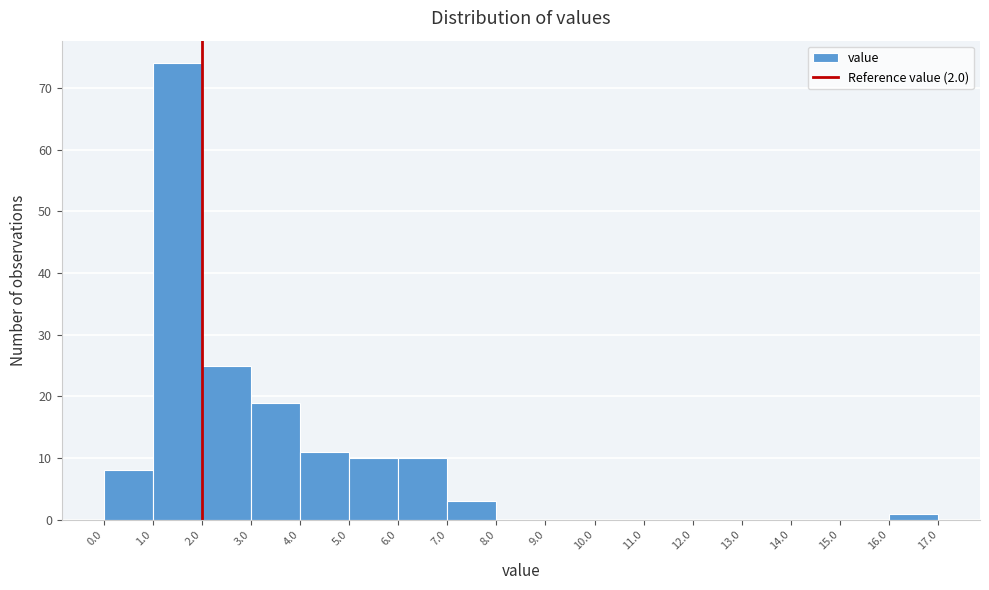

Reading left to right, transcribe this chart: for each bar, give the range it covers on the x-axis and its height. The values are not printed on the chart, so give them approximately, as read against the axis.

0.0 to 1.0: 8
1.0 to 2.0: 74
2.0 to 3.0: 25
3.0 to 4.0: 19
4.0 to 5.0: 11
5.0 to 6.0: 10
6.0 to 7.0: 10
7.0 to 8.0: 3
8.0 to 9.0: 0
9.0 to 10.0: 0
10.0 to 11.0: 0
11.0 to 12.0: 0
12.0 to 13.0: 0
13.0 to 14.0: 0
14.0 to 15.0: 0
15.0 to 16.0: 0
16.0 to 17.0: 1